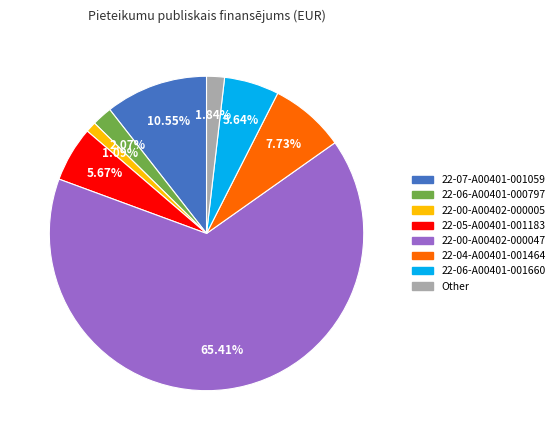

What portion of the pie excludes 22-06-A00401-001660?

94.4%